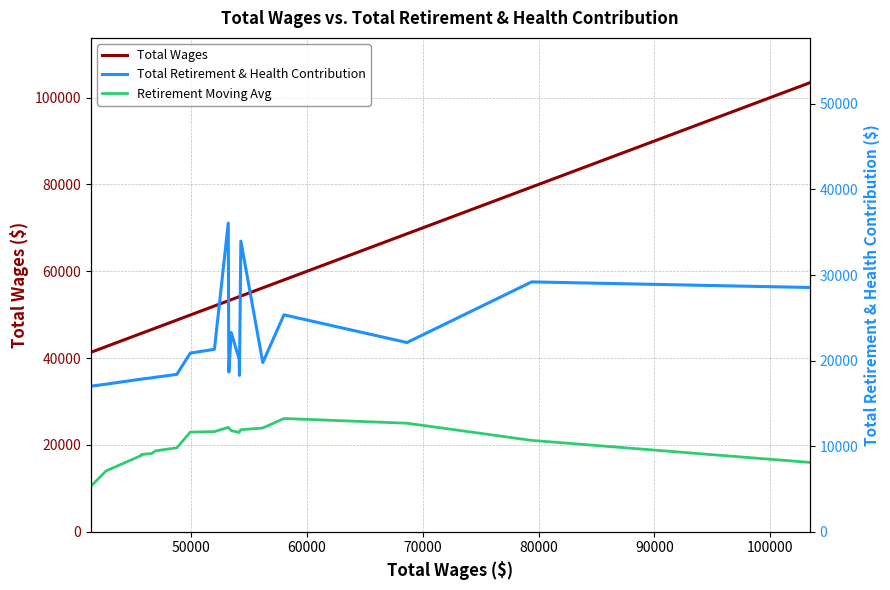

True or false: Total Wages has more than 2 interior local peaks.

False